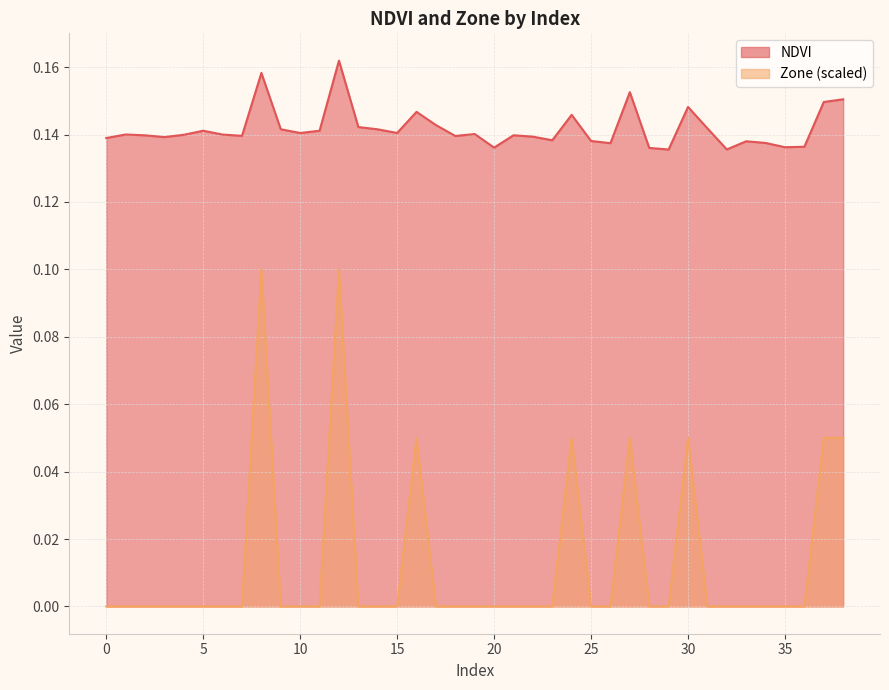

The NDVI series shows 0.2 at 19. True or false?

False